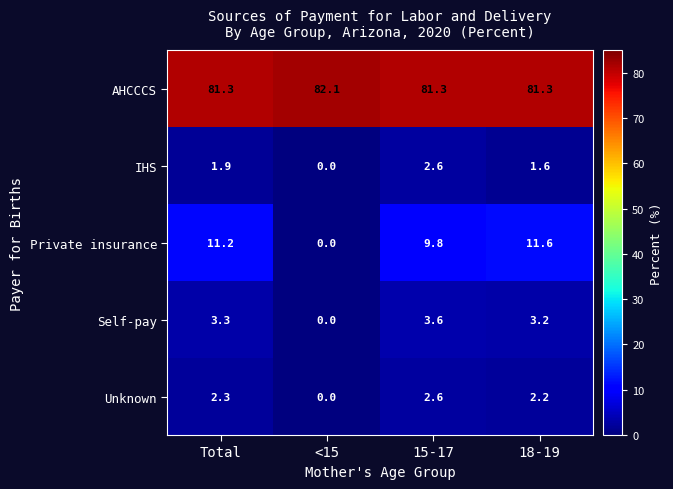

What is the average value of the Self-pay series?

2.5